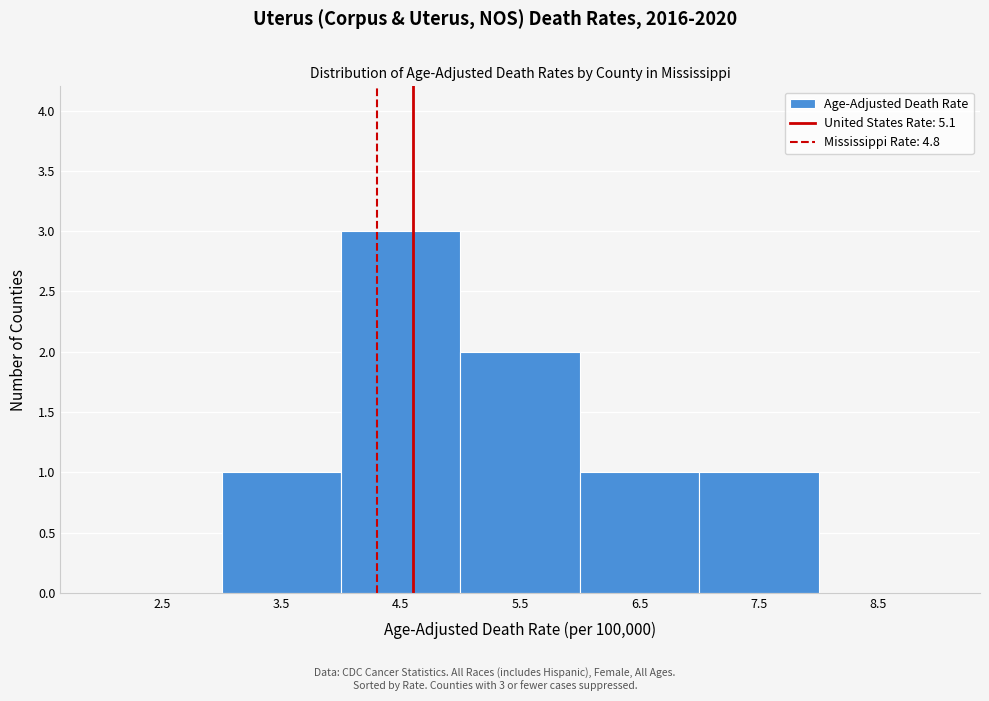

Reading left to right, transcribe all the data shown in this chart.

2.5=0	3.5=1	4.5=3	5.5=2	6.5=1	7.5=1	8.5=0